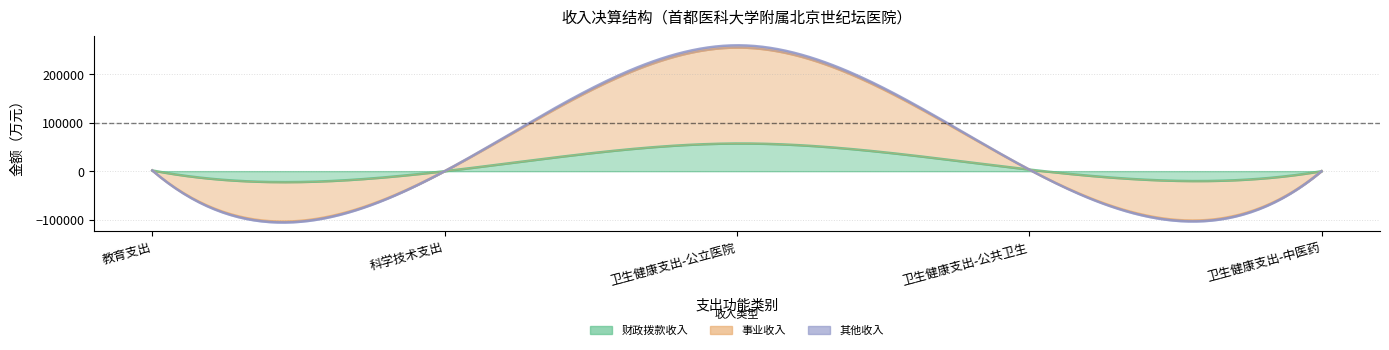

What are all the series names shown in the legend?

财政拨款收入, 事业收入, 其他收入